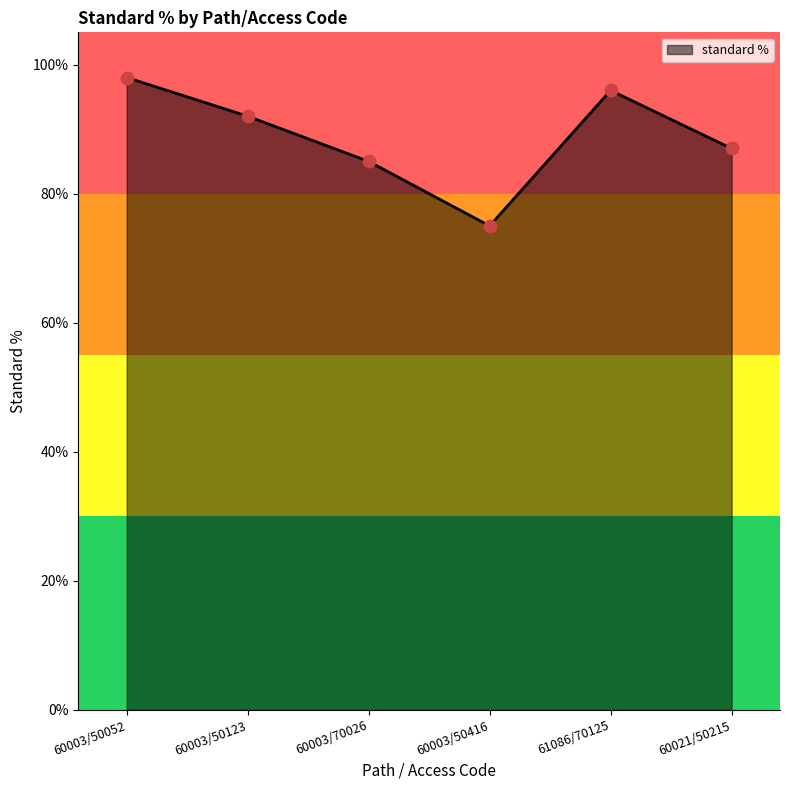

Which has a higher value, 61086/70125 or 60003/50416?

61086/70125